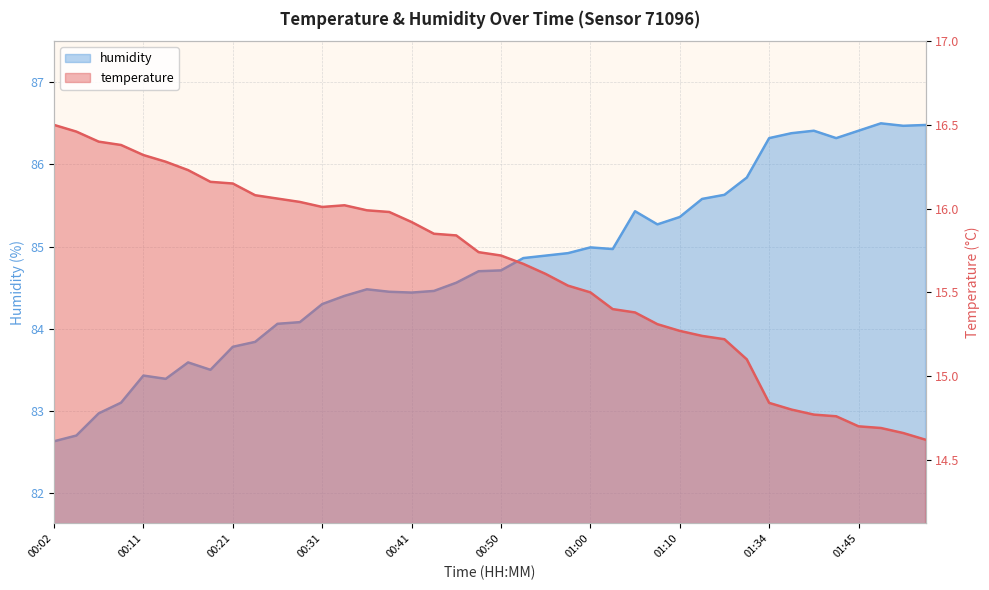

Read the temperature value at 01:52.

14.6